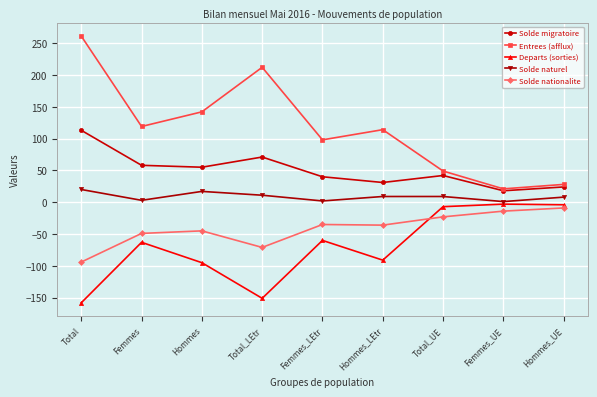

What is the difference between the highest and lowest values at Hommes_UE?

37